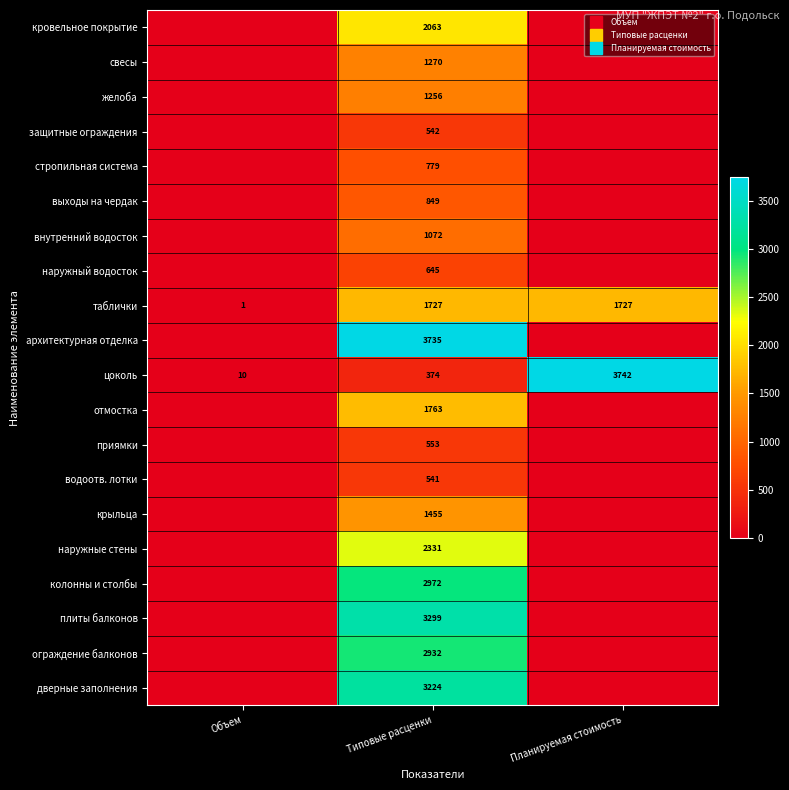

At Планируемая стоимость, list the series in order from smallest to largest.

кровельное покрытие, свесы, желоба, защитные ограждения, стропильная система, выходы на чердак, внутренний водосток, наружный водосток, архитектурная отделка, отмостка, приямки, водоотв. лотки, крыльца, наружные стены, колонны и столбы, плиты балконов, ограждение балконов, дверные заполнения, таблички, цоколь